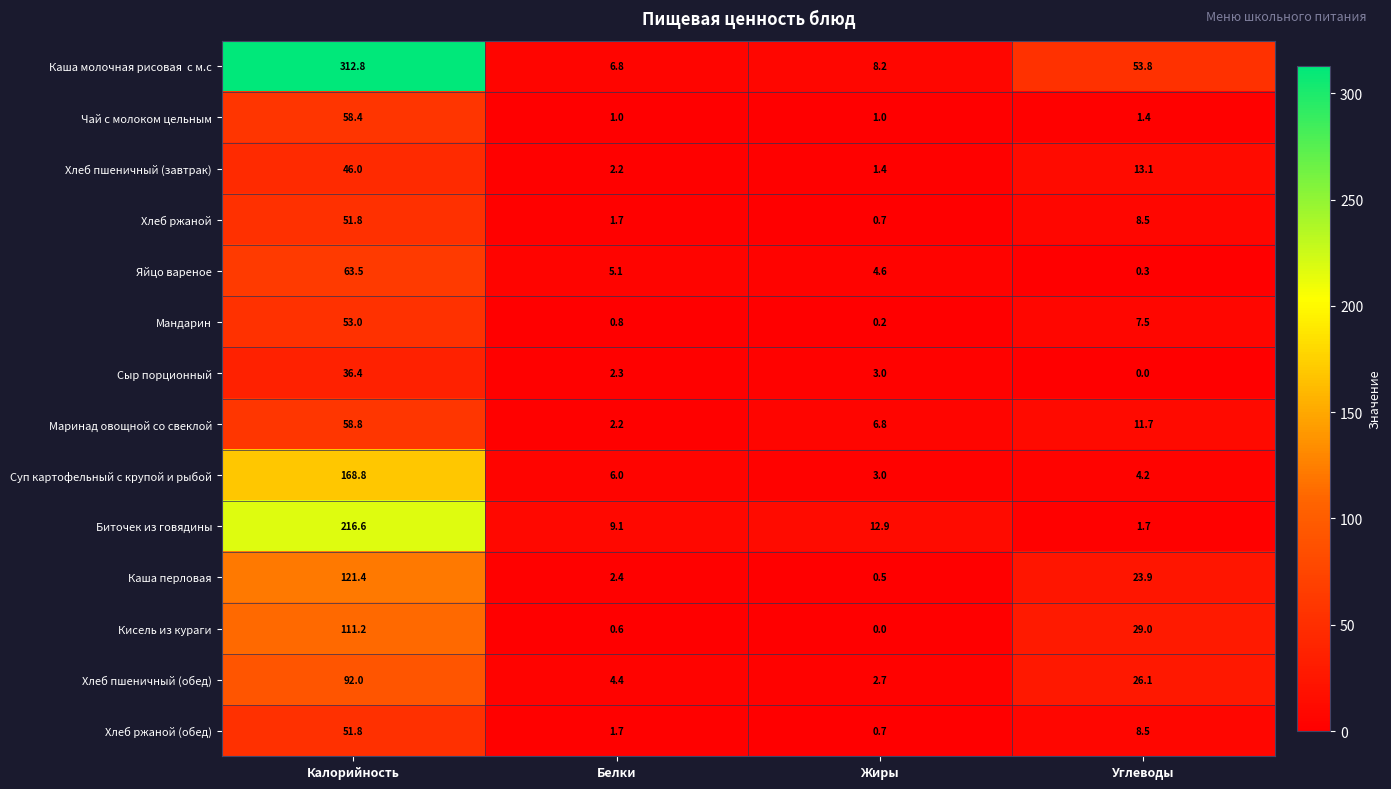

What is the difference between the second highest and second lowest values in the Кисель из кураги series?

28.4